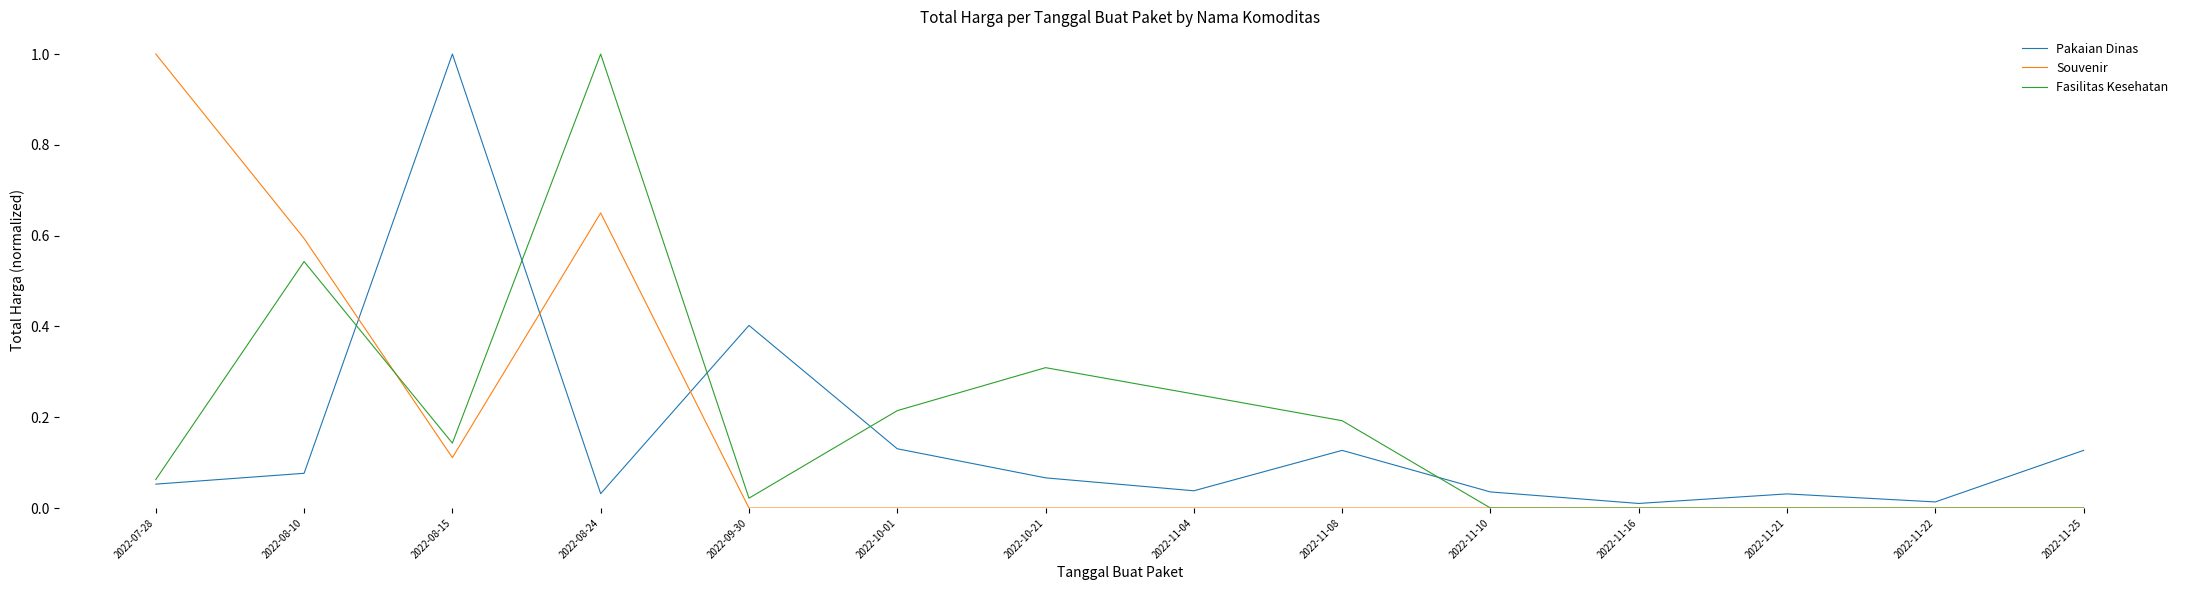

True or false: Souvenir has a value of 0.0 at 2022-11-22.

True